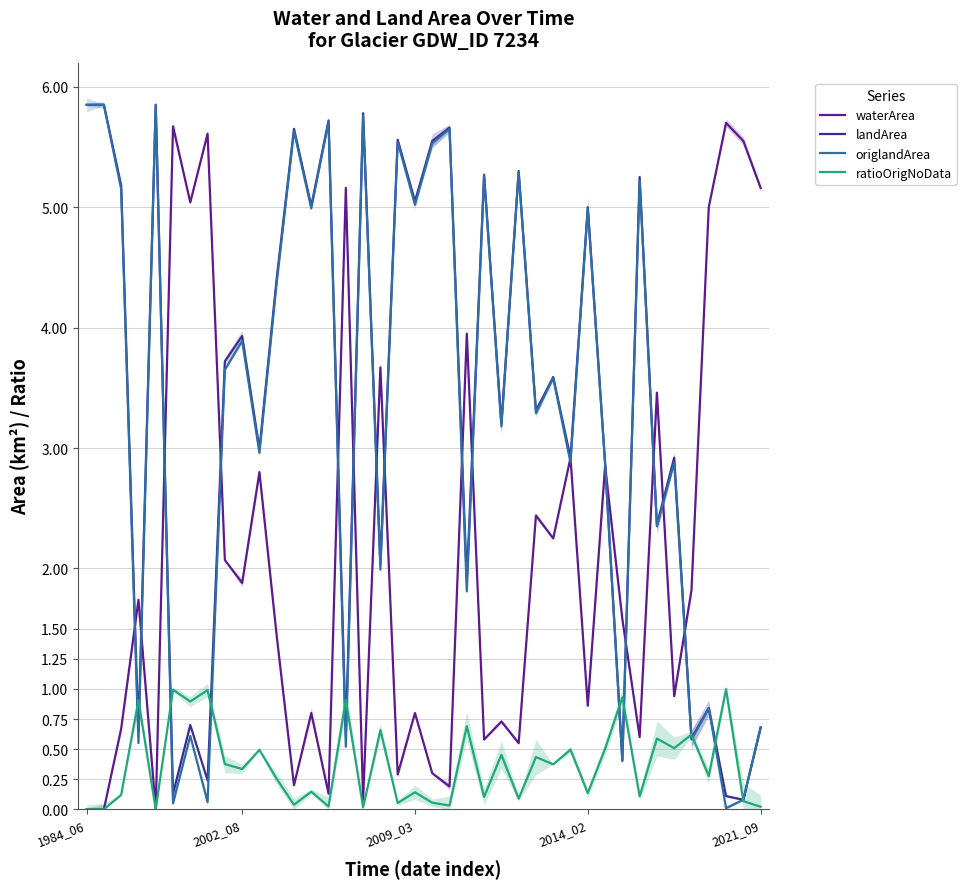

At 2009_03, list the series in order from smallest to largest.

ratioOrigNoData, waterArea, origlandArea, landArea